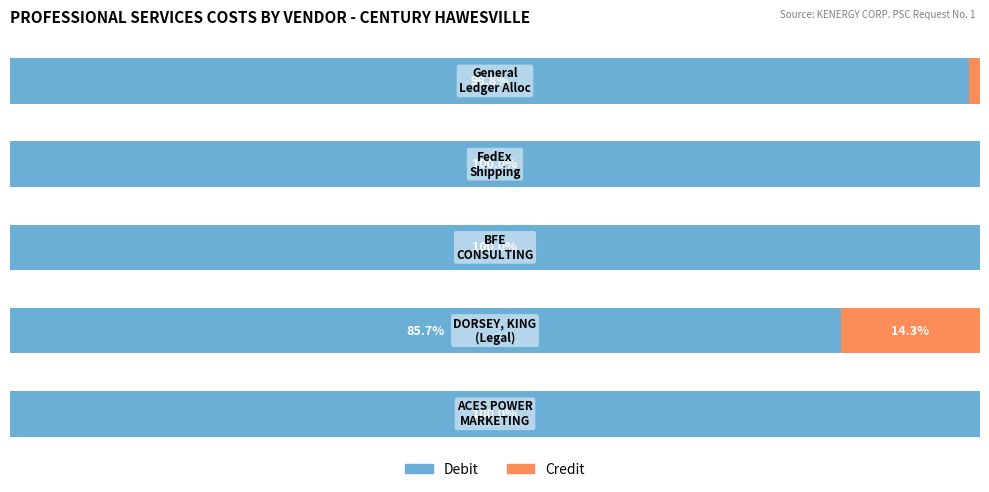

Reading right to left, what are all the values shown in this chart?

Debit: 98.8	100.0	100.0	85.7	100.0
Credit: 1.2	0.0	0.0	14.3	0.0